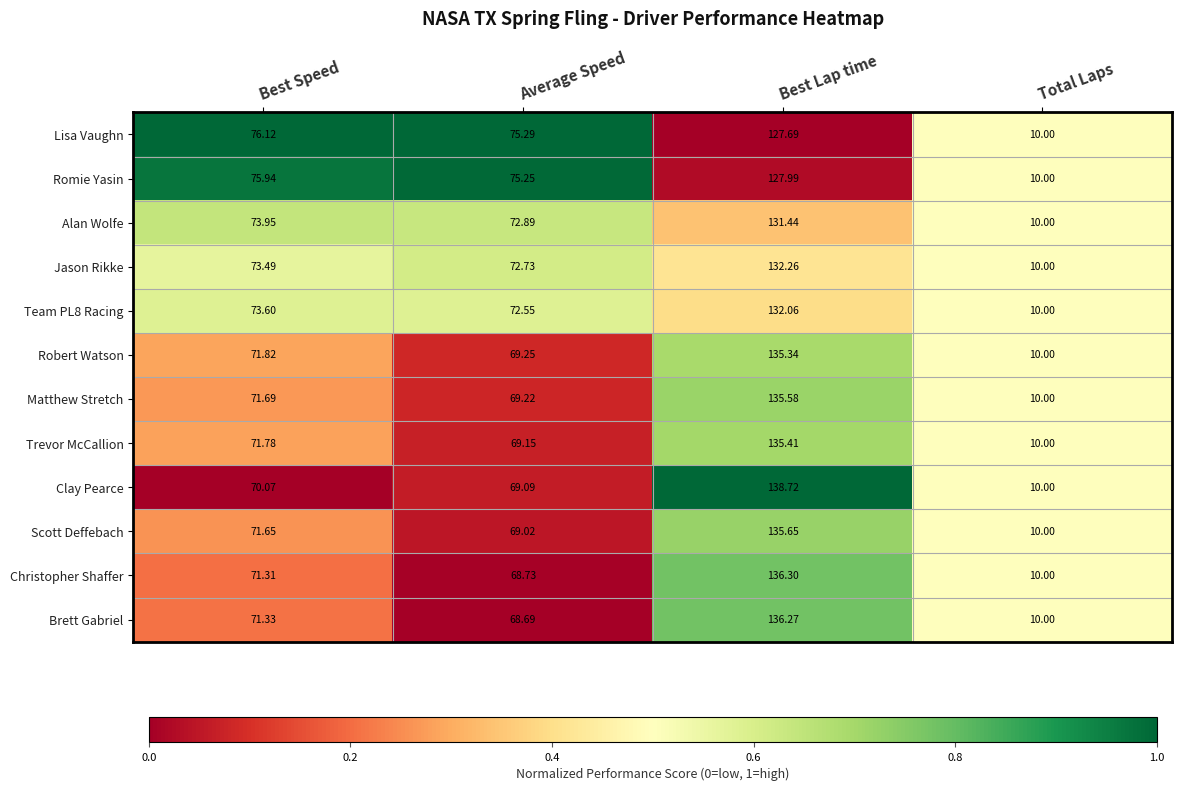

Count the number of data series in this chart.

12